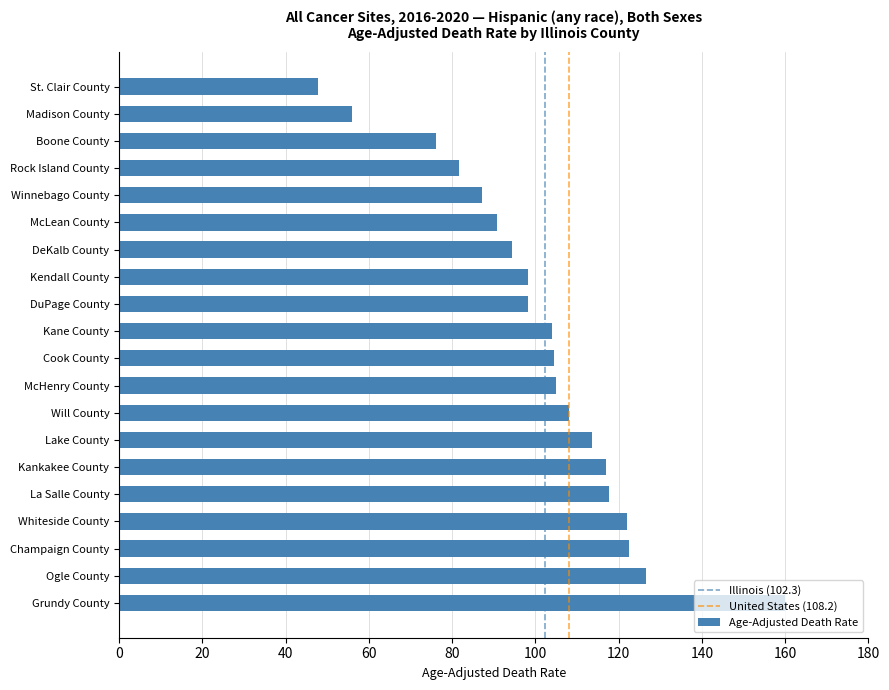

Between DeKalb County and Madison County, which is larger?

DeKalb County